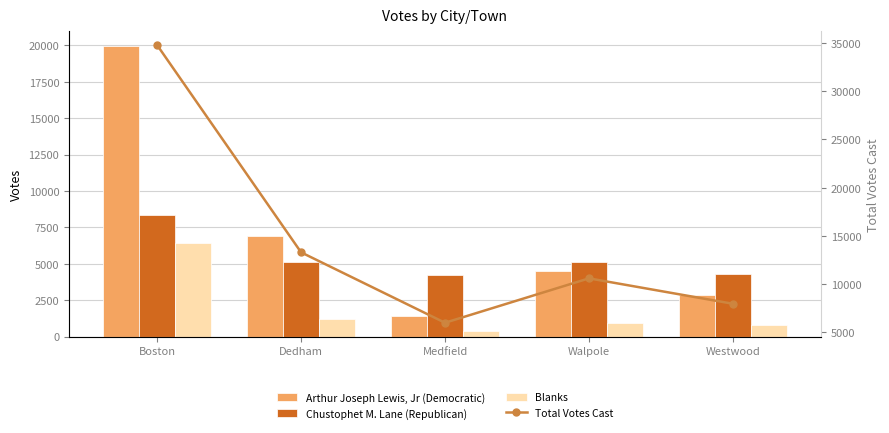

Rank the categories by Chustophet M. Lane (Republican) value from lowest to highest.

Medfield, Westwood, Dedham, Walpole, Boston